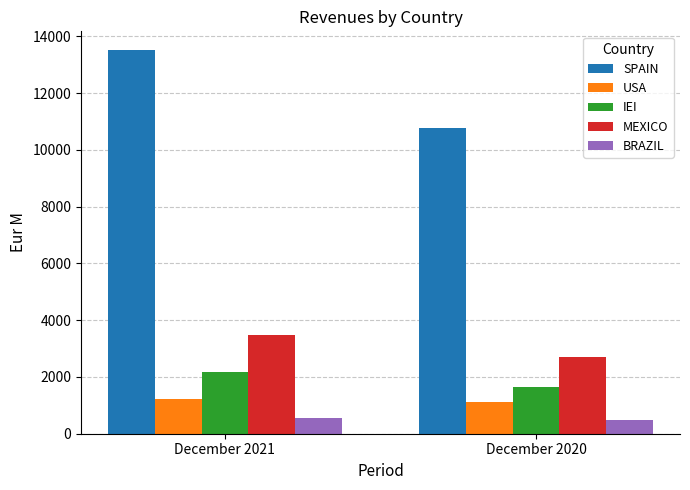

What is the approximate value of IEI at December 2021?

2160.3